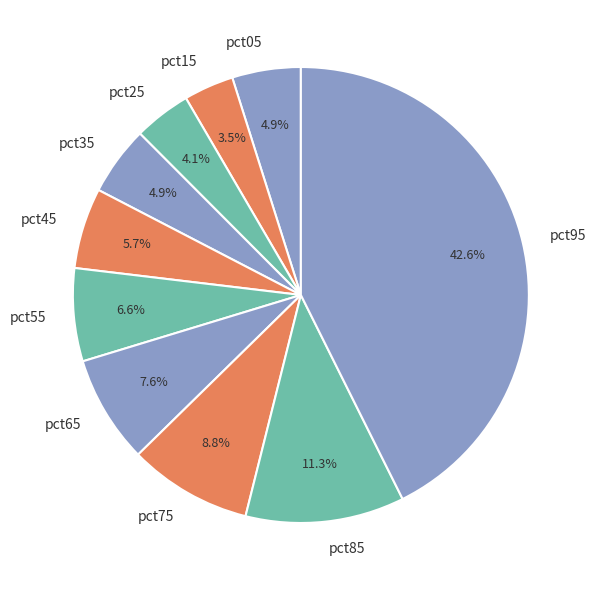

What percentage is the pct95 slice, to the nearest percent?

43%